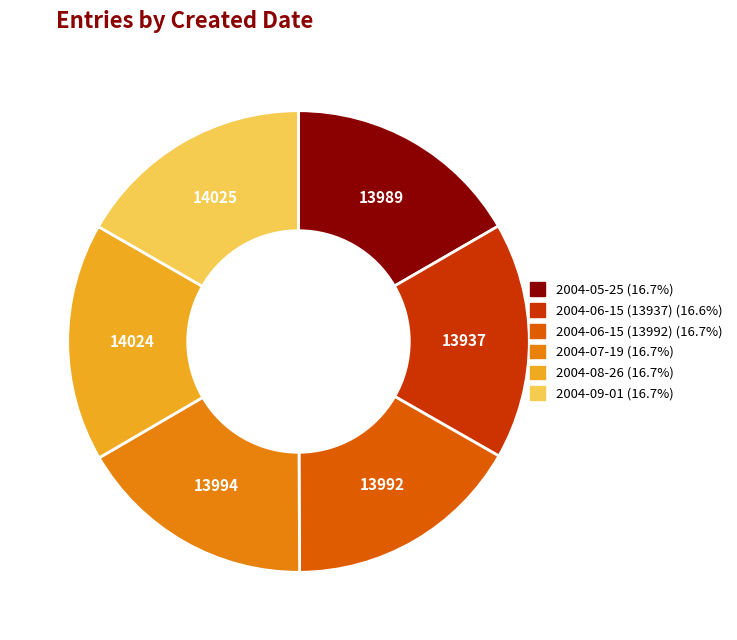

How many segments does this pie chart have?

6